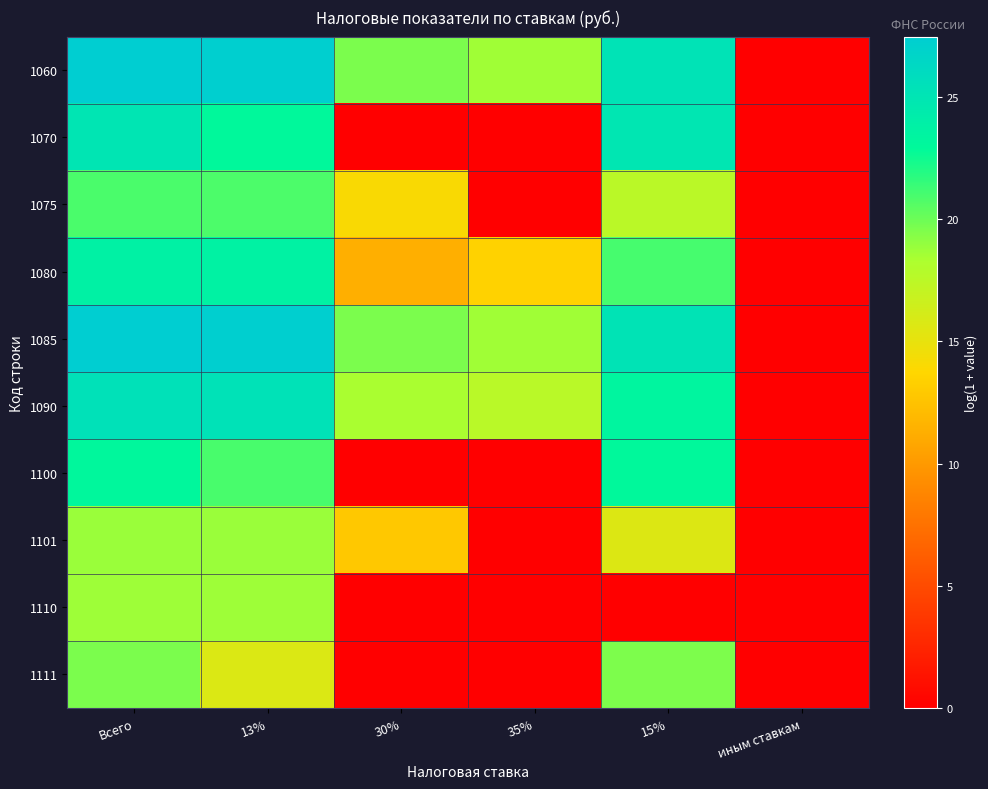

Reading left to right, extract all data points from this chart.

1060: Всего=27.5	13%=27.3	30%=19.6	35%=18.7	15%=25.2	иным ставкам=0.0
1070: Всего=25.0	13%=23.0	30%=0.0	35%=0.0	15%=24.9	иным ставкам=0.0
1075: Всего=20.9	13%=20.8	30%=14.0	35%=0.0	15%=17.6	иным ставкам=0.0
1080: Всего=23.7	13%=23.7	30%=11.3	35%=13.5	15%=21.0	иным ставкам=0.0
1085: Всего=27.4	13%=27.3	30%=19.6	35%=18.6	15%=25.2	иным ставкам=0.0
1090: Всего=25.4	13%=25.3	30%=18.4	35%=17.6	15%=23.3	иным ставкам=0.0
1100: Всего=23.1	13%=20.9	30%=0.0	35%=0.0	15%=23.0	иным ставкам=0.0
1101: Всего=18.8	13%=18.8	30%=12.8	35%=0.0	15%=15.6	иным ставкам=0.0
1110: Всего=18.7	13%=18.7	30%=0.0	35%=0.0	15%=0.0	иным ставкам=0.0
1111: Всего=19.6	13%=15.7	30%=0.0	35%=0.0	15%=19.6	иным ставкам=0.0